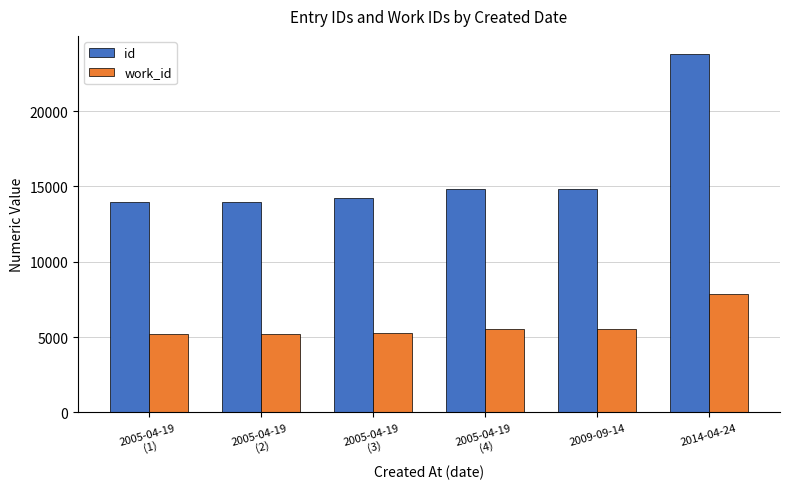

What is the sum of all id values?

95513